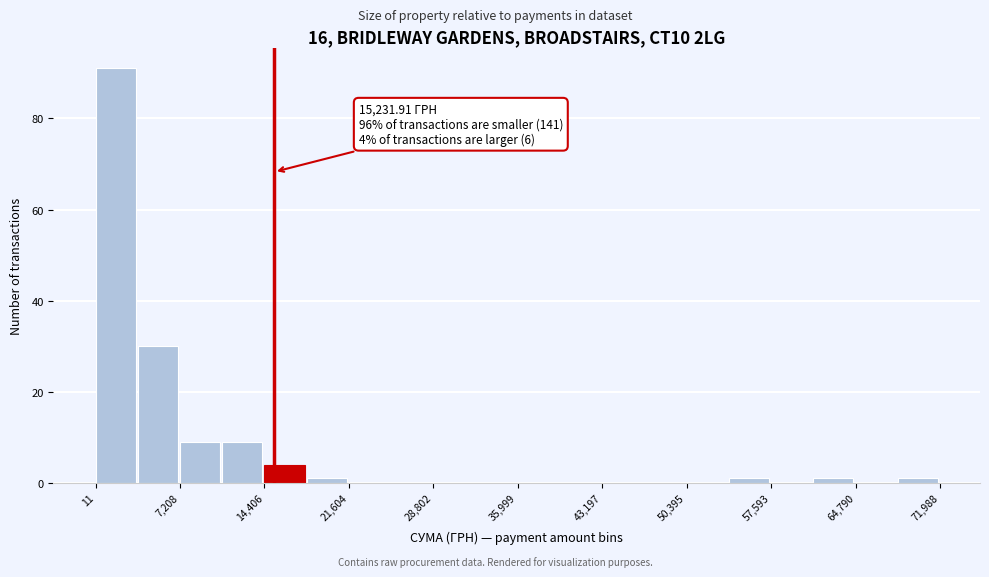

Read against the x-axis, roughly where is the centre of the tallest bar?

2000